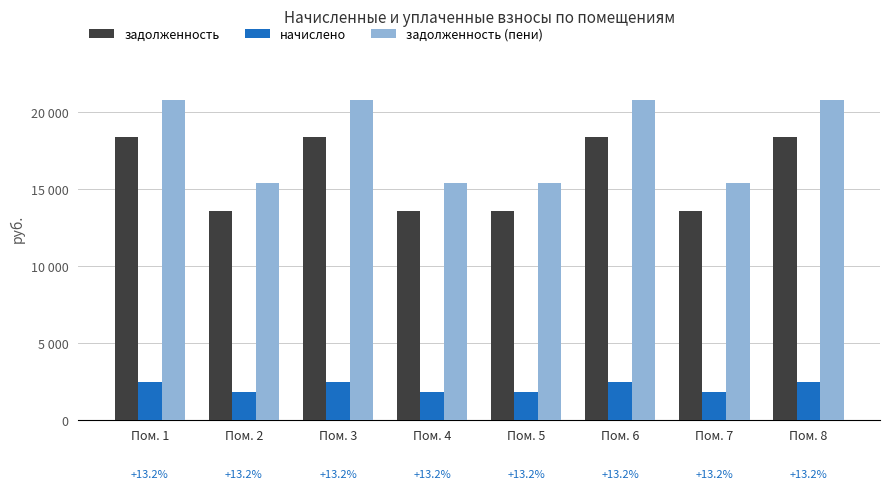

What is the difference between the maximum and minimum values in the задолженность (пени) series?

5386.0